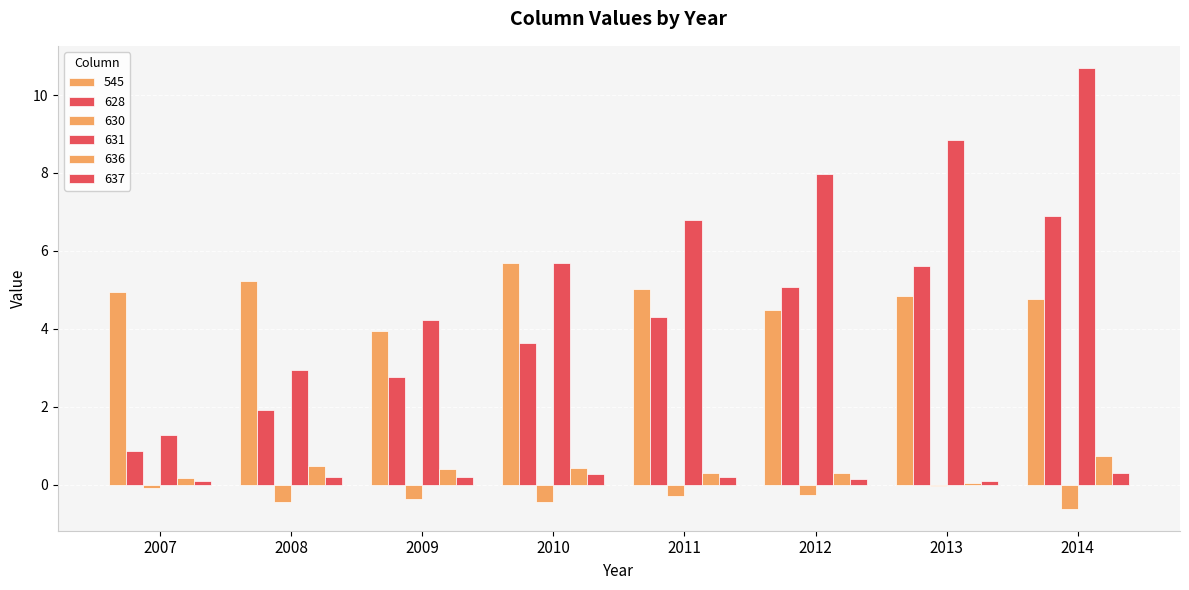

Reading right to left, what are all the values shown in this chart?

545: 4.8	4.9	4.5	5.0	5.7	4.0	5.2	4.9
628: 6.9	5.6	5.1	4.3	3.6	2.8	1.9	0.9
630: -0.6	-0.0	-0.3	-0.3	-0.5	-0.4	-0.4	-0.1
631: 10.7	8.9	8.0	6.8	5.7	4.2	3.0	1.3
636: 0.7	0.0	0.3	0.3	0.4	0.4	0.5	0.2
637: 0.3	0.1	0.1	0.2	0.3	0.2	0.2	0.1